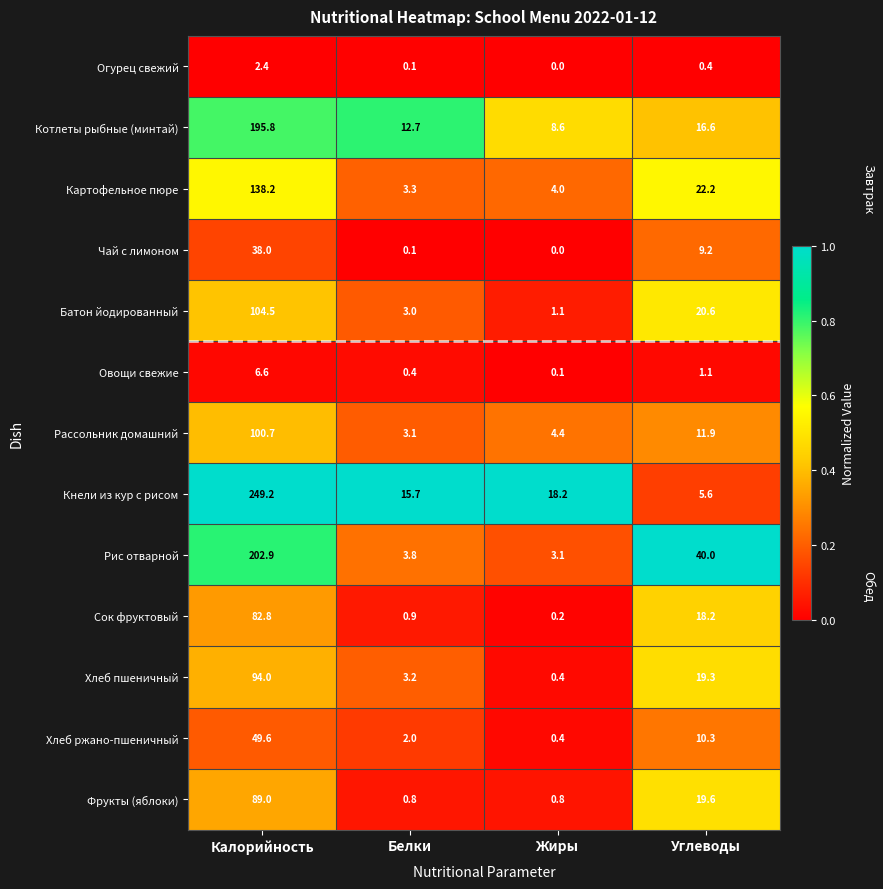

What is the difference between the maximum and minimum values in the Овощи свежие series?

6.5